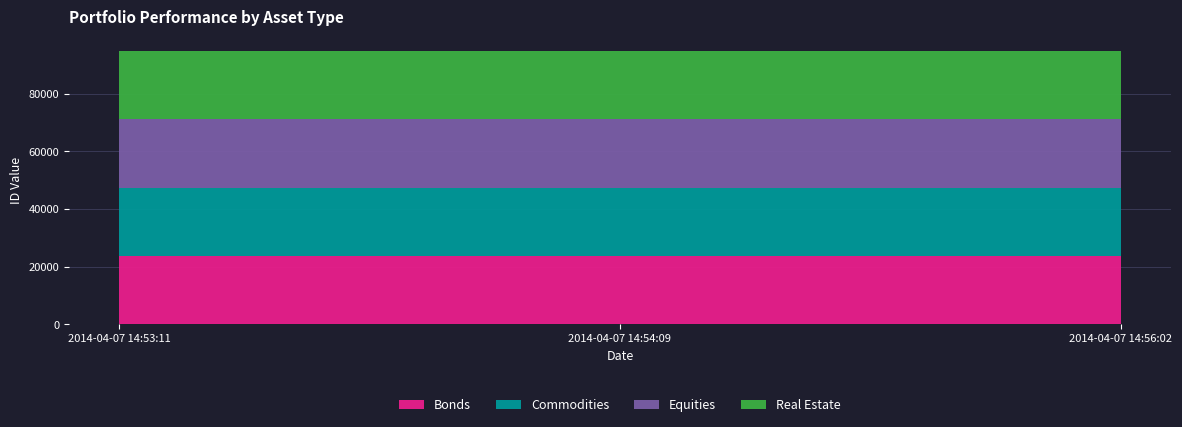

Reading left to right, extract all data points from this chart.

Bonds: 2014-04-07 14:53:11=23749	2014-04-07 14:54:09=23749	2014-04-07 14:56:02=23749
Commodities: 2014-04-07 14:53:11=23750	2014-04-07 14:54:09=23750	2014-04-07 14:56:02=23750
Equities: 2014-04-07 14:53:11=23751	2014-04-07 14:54:09=23751	2014-04-07 14:56:02=23751
Real Estate: 2014-04-07 14:53:11=23752	2014-04-07 14:54:09=23752	2014-04-07 14:56:02=23752